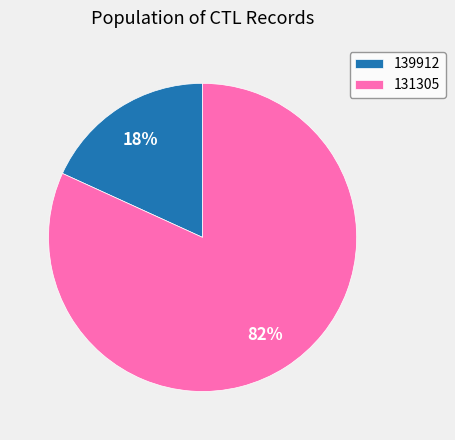

What is the majority slice?

131305